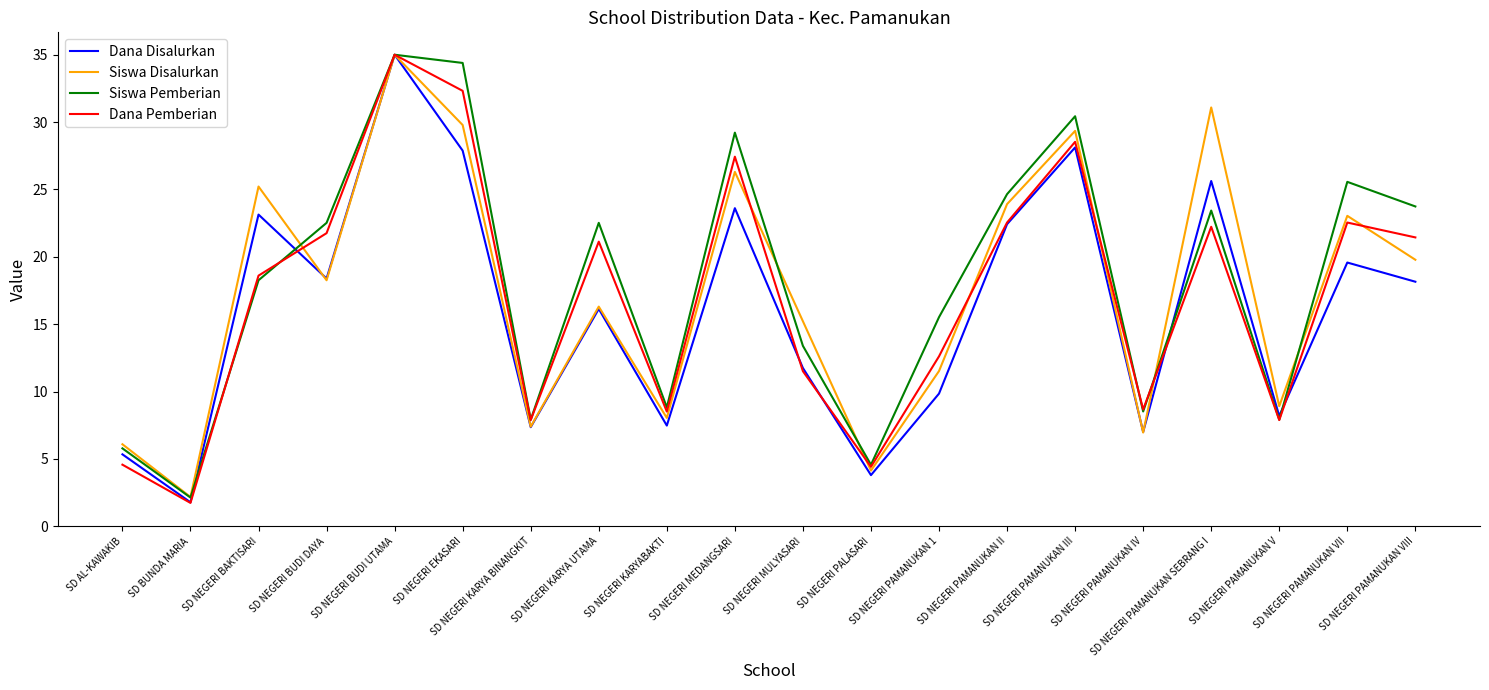

What is the maximum value for Dana Disalurkan?

35.0